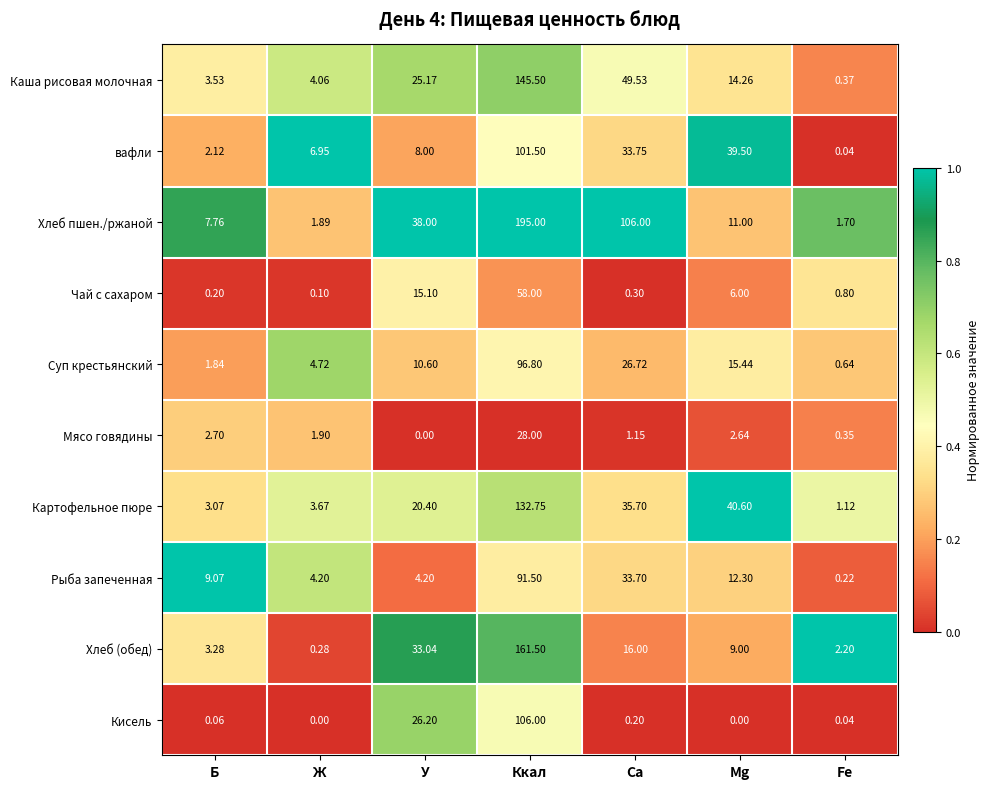

What is the total value across all series at У?

180.7